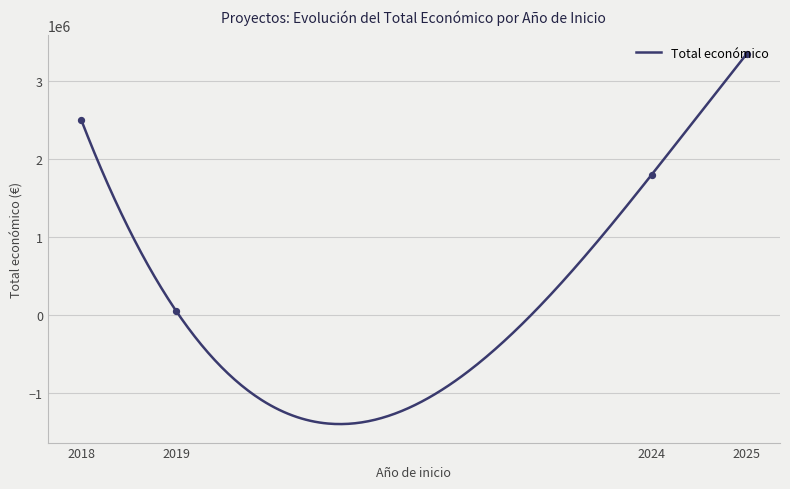

The value of Total económico at 2025 is 3350434.0. True or false?

True